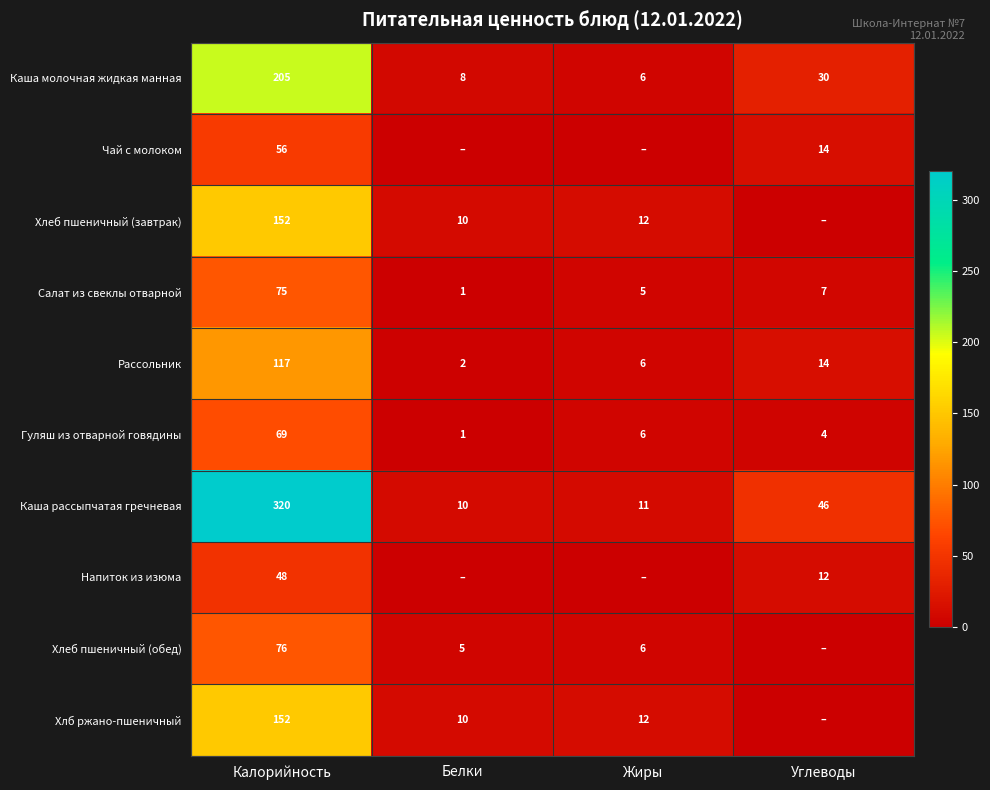

List the labels in order of Салат из свеклы отварной value, largest first.

Калорийность, Углеводы, Жиры, Белки